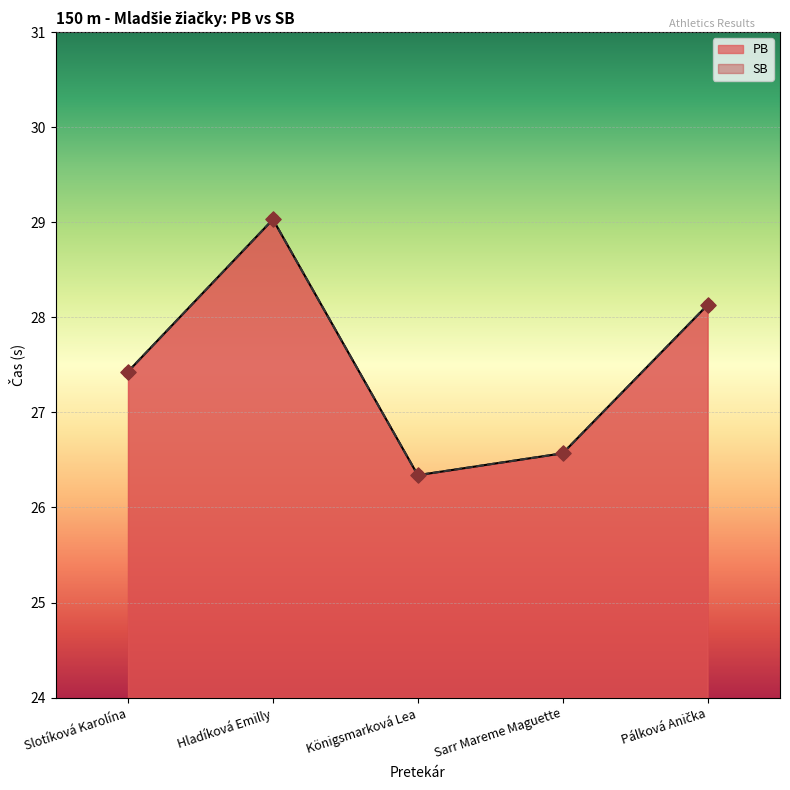

At which category is the sum across all series the highest?

Hladíková Emilly